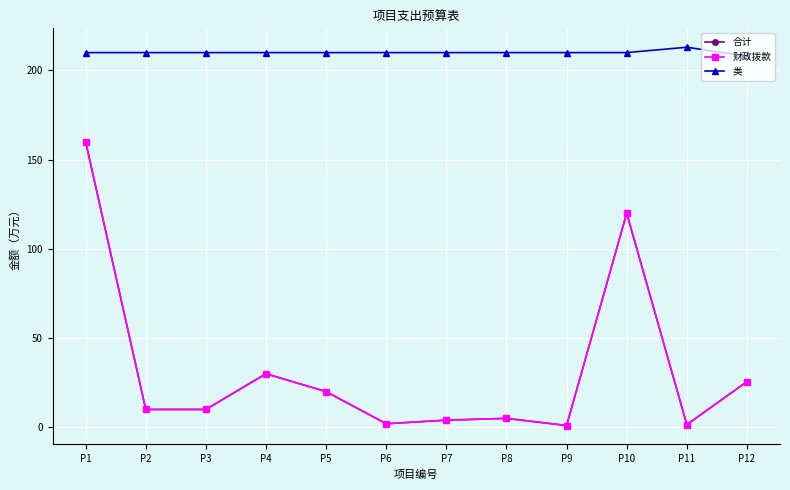

True or false: 财政拨款 and 合计 intersect in this chart.

False